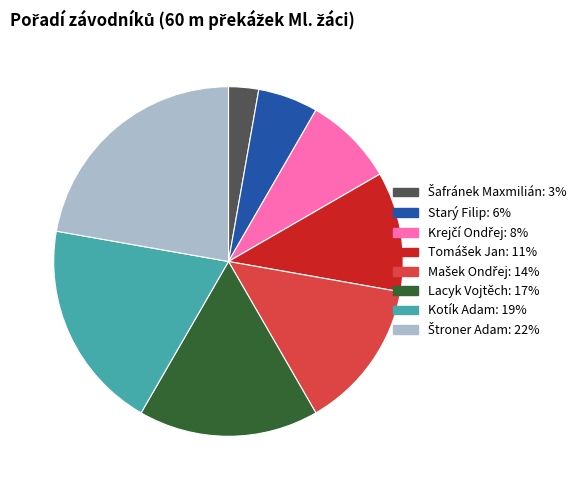

Is it true that Lacyk Vojtěch is 4% of the pie?

False